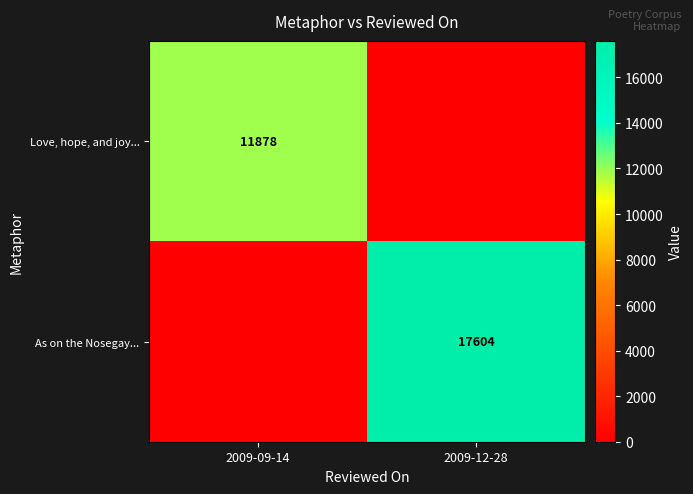

Which label corresponds to the smallest value in the chart?

2009-12-28